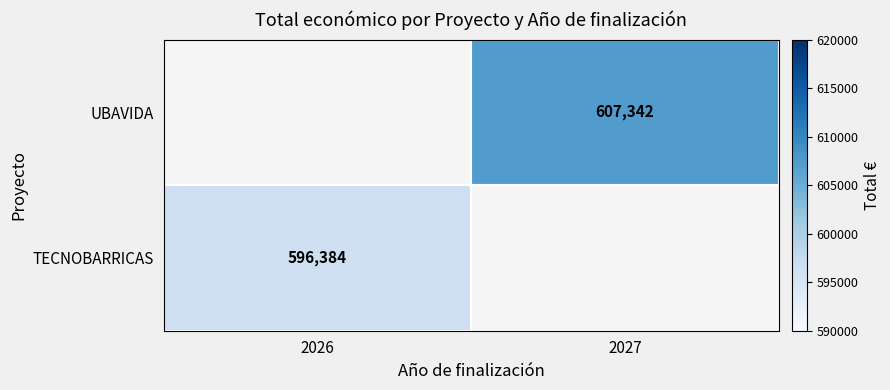

How many series are shown in this chart?

2